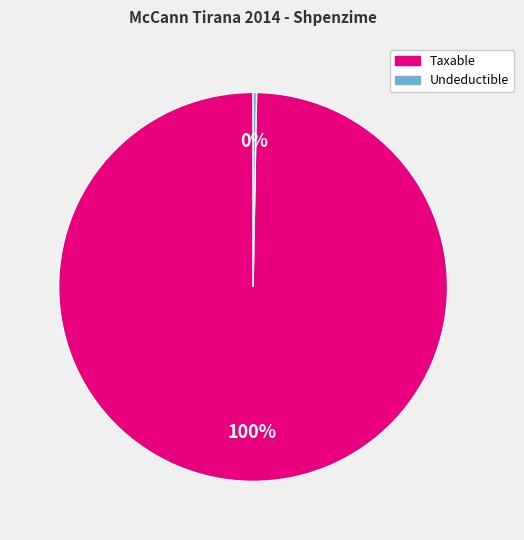

To the nearest percent, what is the average slice percentage?

50%